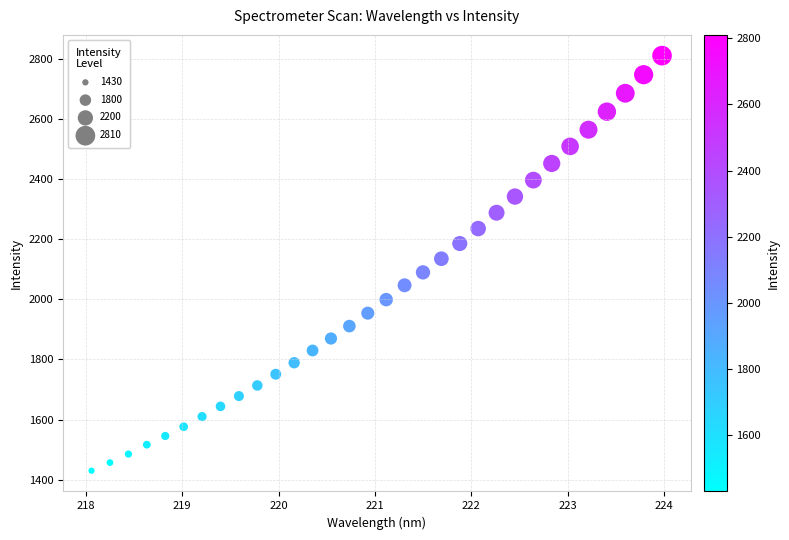

What is the range of Y values (max minus min)?

1380.2